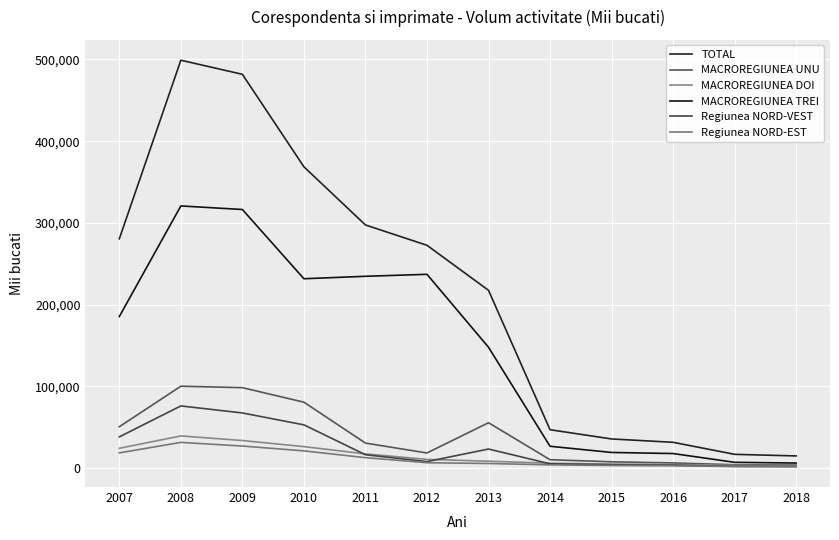

How many lines are shown in the chart?

6